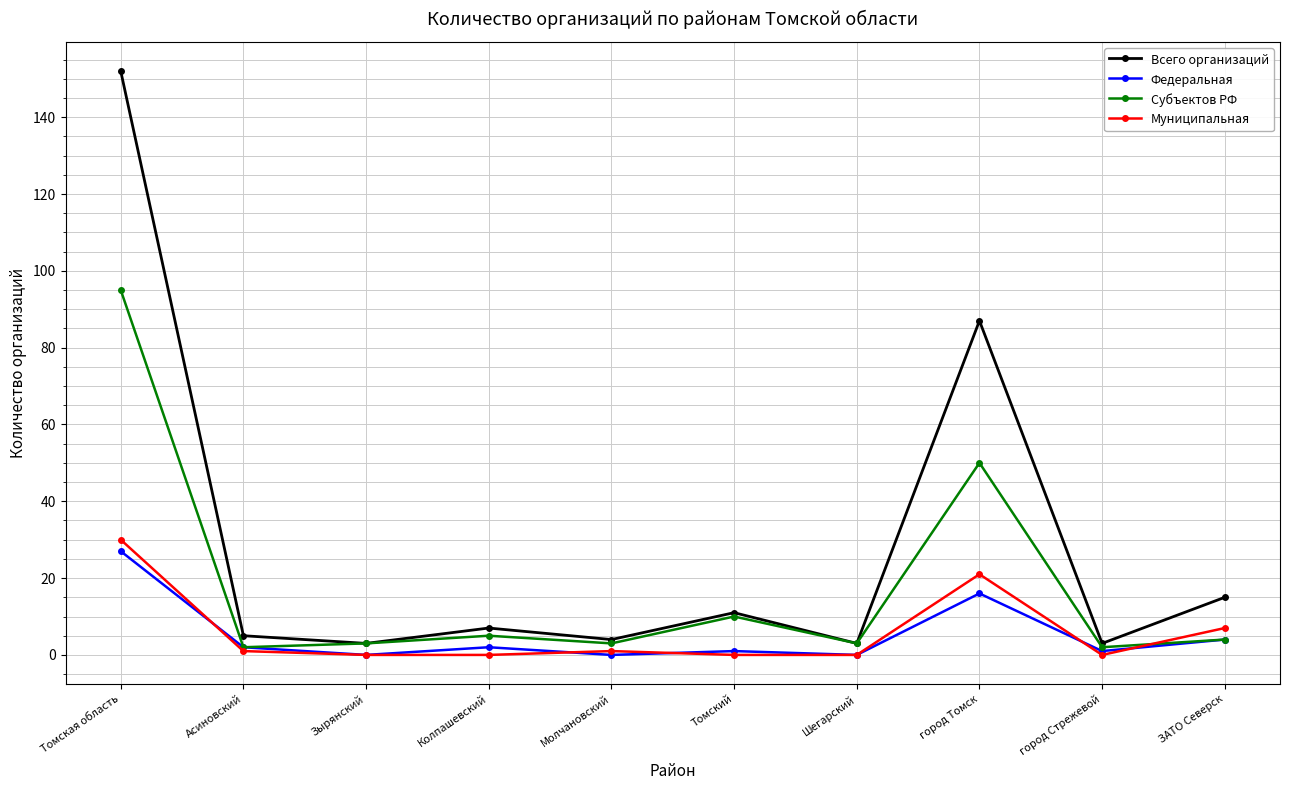

What is the label of the 8th point from the right?

Зырянский